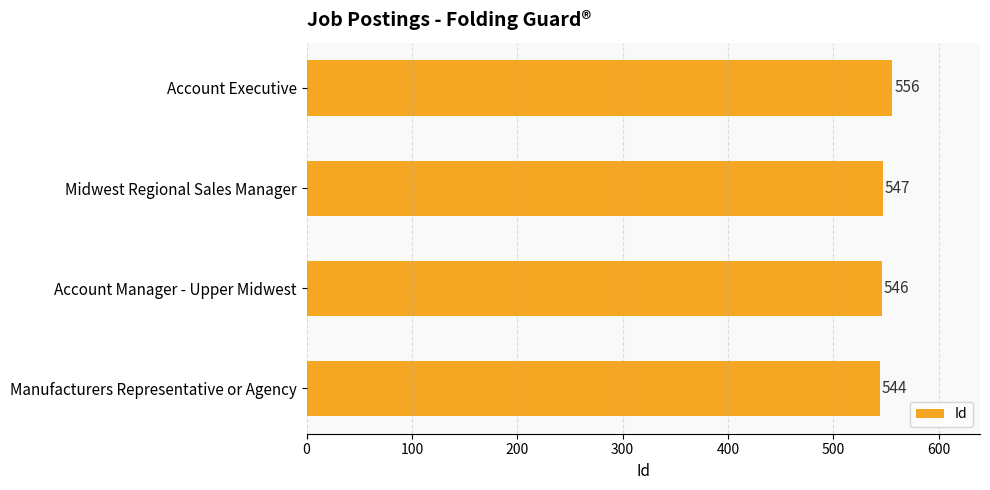

What is the sum of the values at Manufacturers Representative or Agency and Midwest Regional Sales Manager?

1091